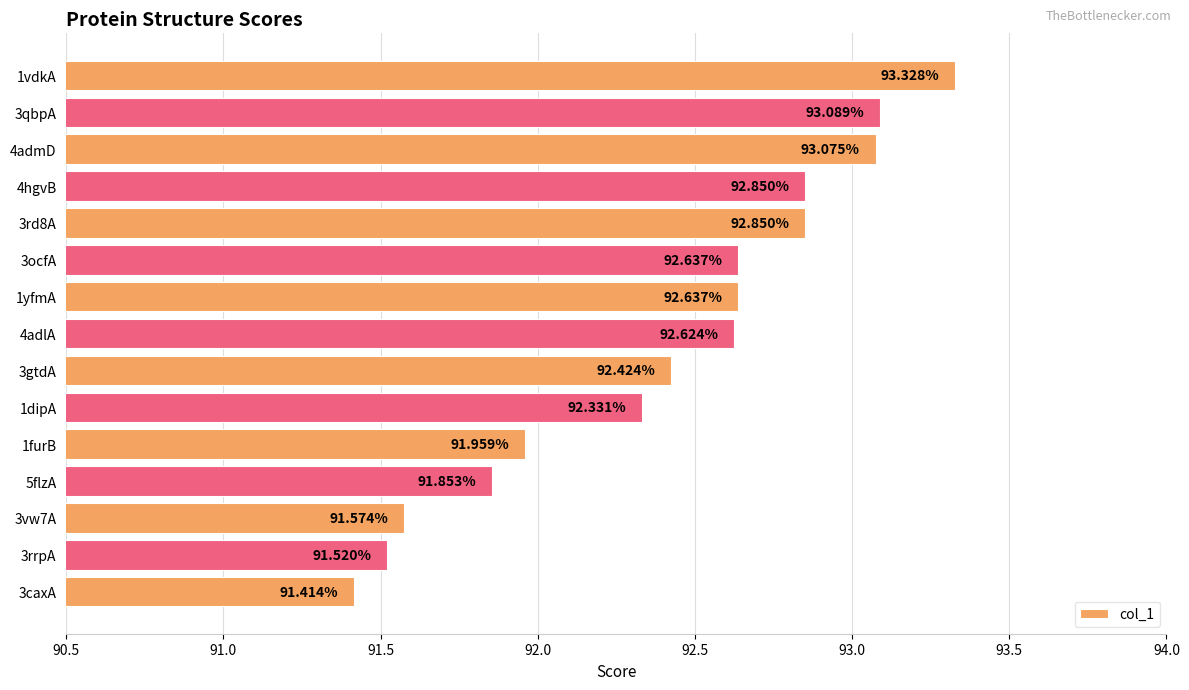

What is the difference between the second highest and second lowest values?

1.6